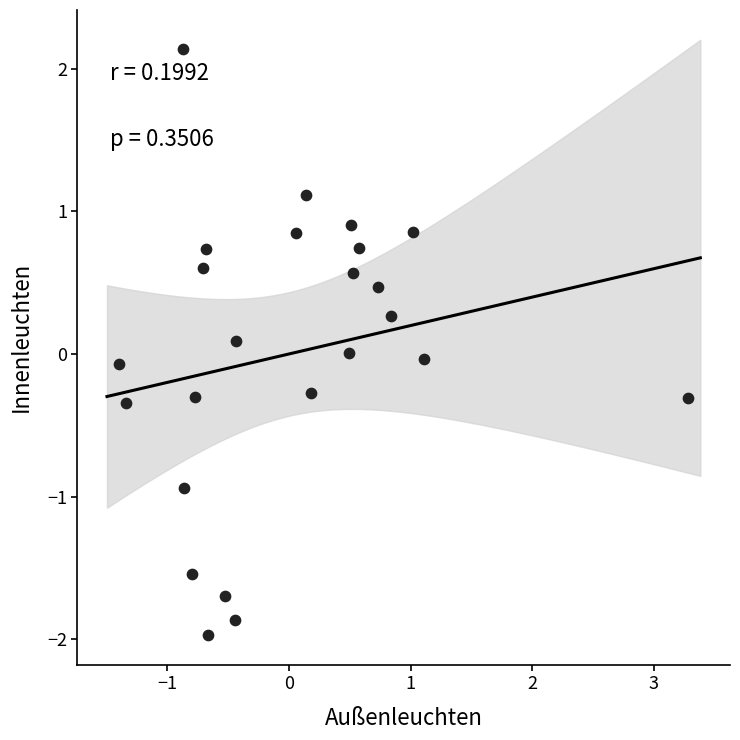

What is the range of X values (max minus min)?

4.7